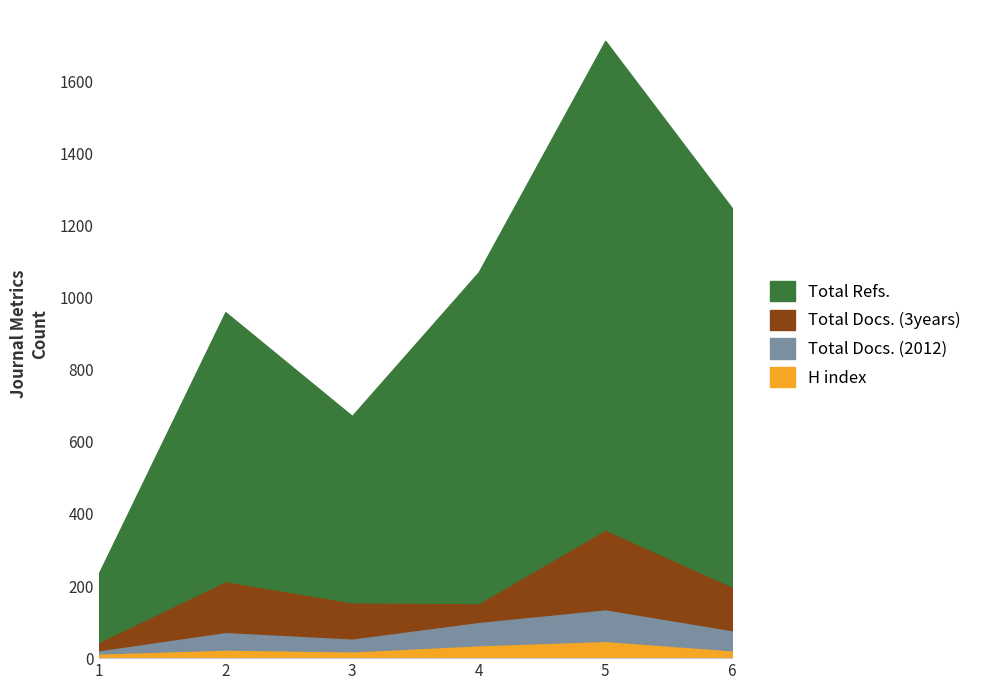

Reading left to right, extract all data points from this chart.

H index: 1=13	2=24	3=19	4=36	5=48	6=22
Total Docs. (2012): 1=9	2=49	3=36	4=65	5=88	6=56
Total Docs. (3years): 1=23	2=141	3=100	4=52	5=221	6=121
Total Refs.: 1=190	2=746	3=517	4=918	5=1356	6=1050